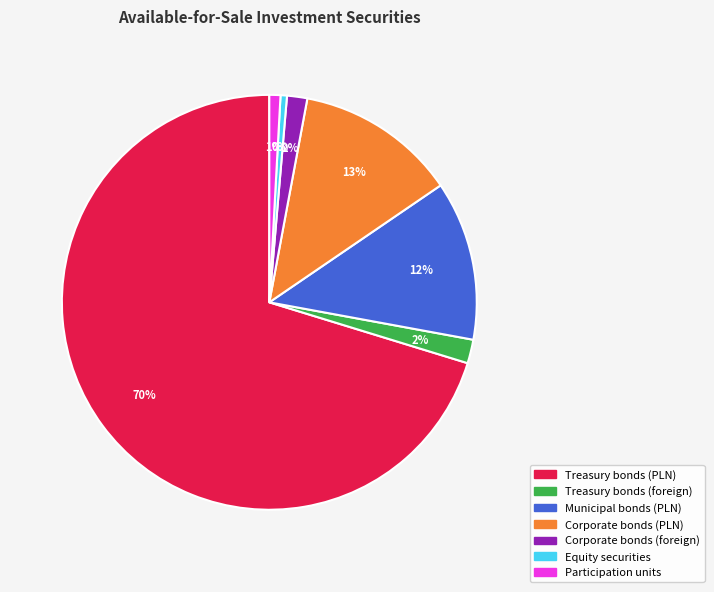

Does Corporate bonds (PLN) represent more than half of the total?

No